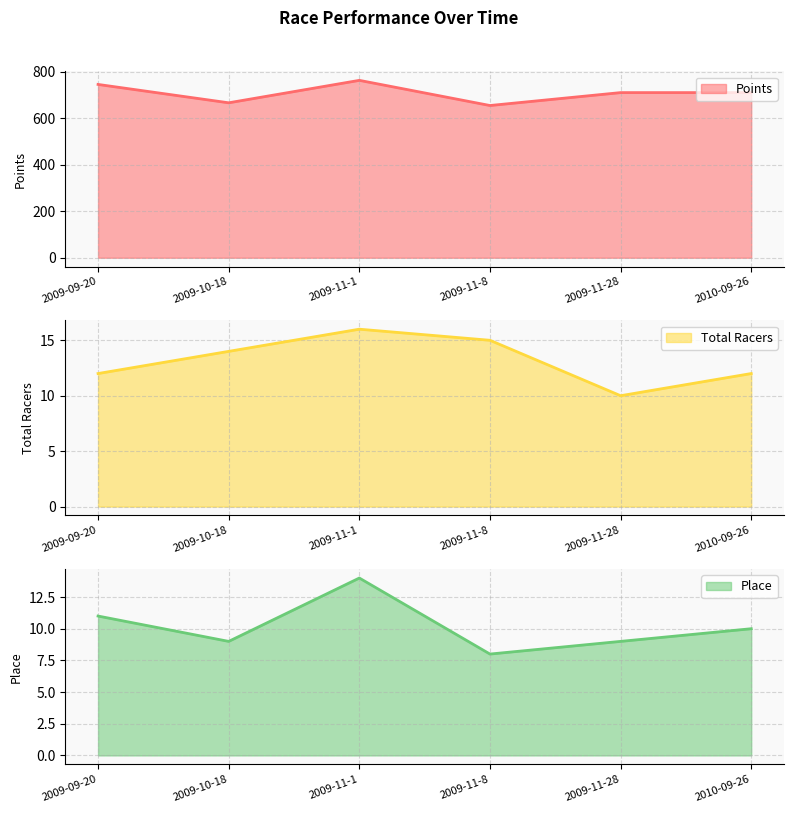

List the series in order of their peak value, lowest first.

Place, Total Racers, Points